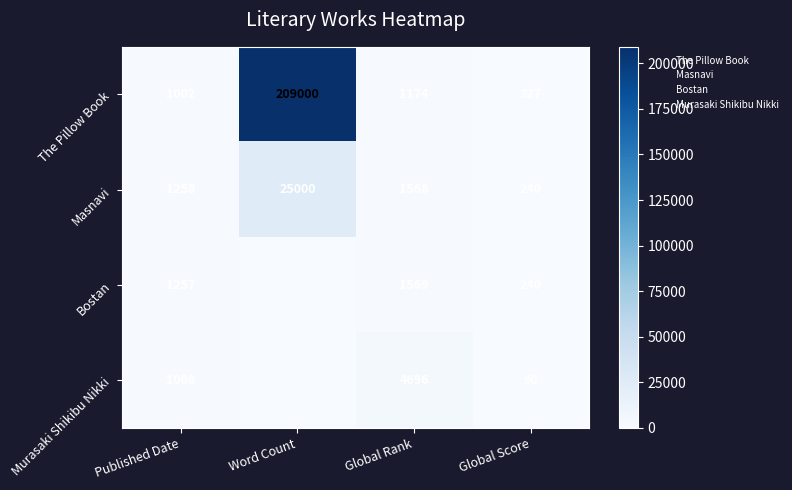

Between Published Date and Global Rank, which series saw the biggest shift?

Murasaki Shikibu Nikki